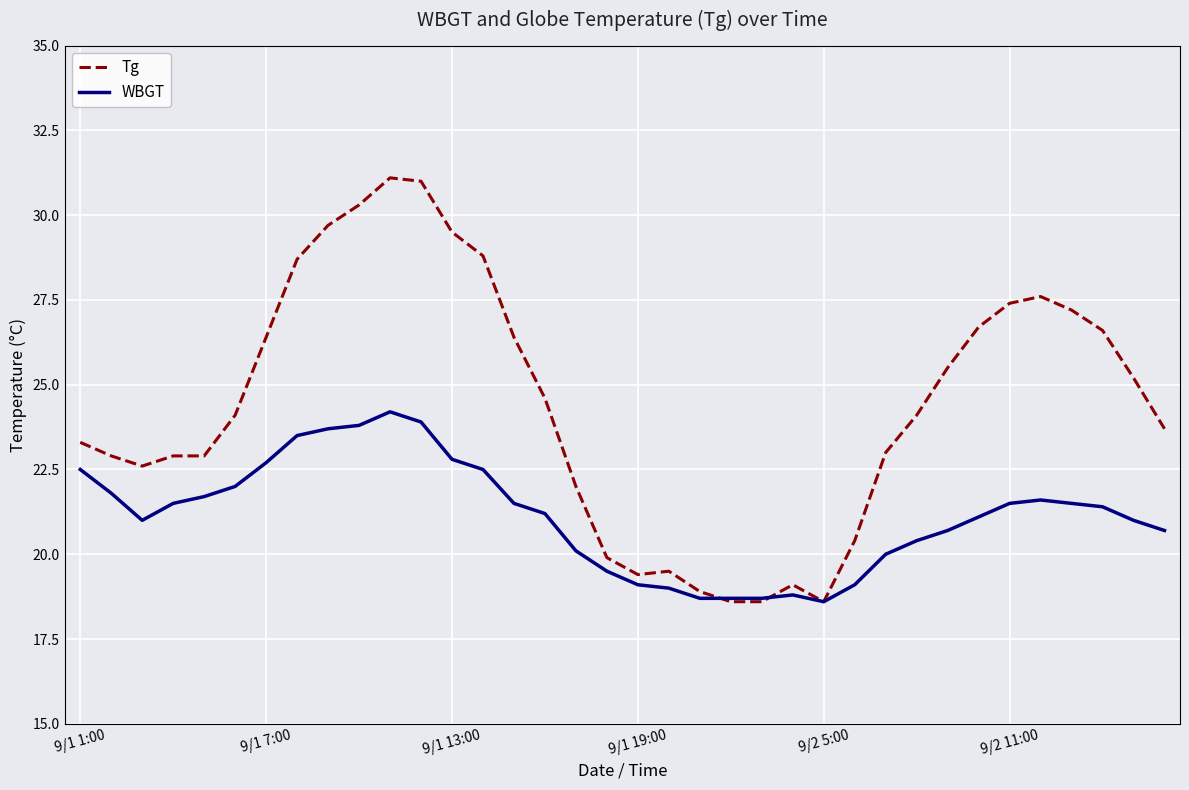

List the series in order of their peak value, highest first.

Tg, WBGT